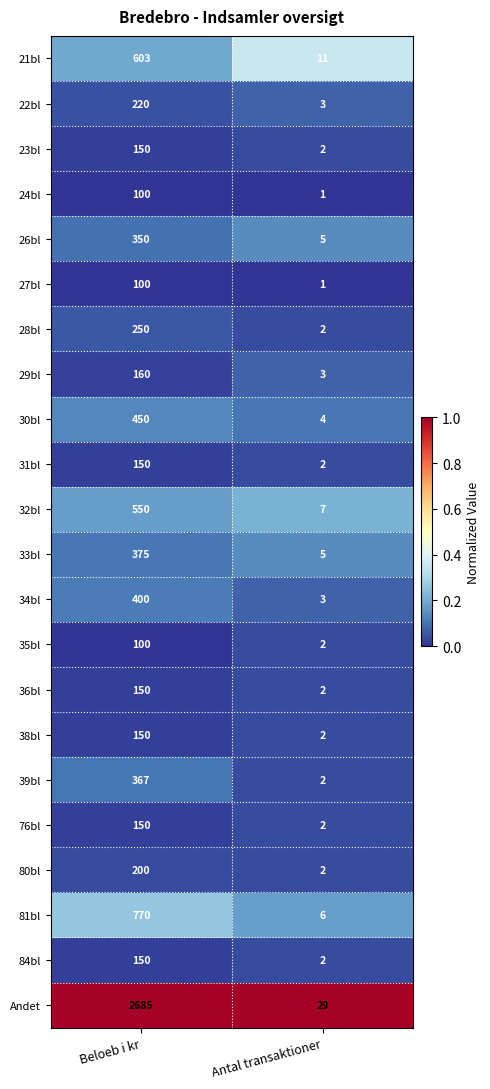

The 34bl series shows 537 at Beloeb i kr. True or false?

False